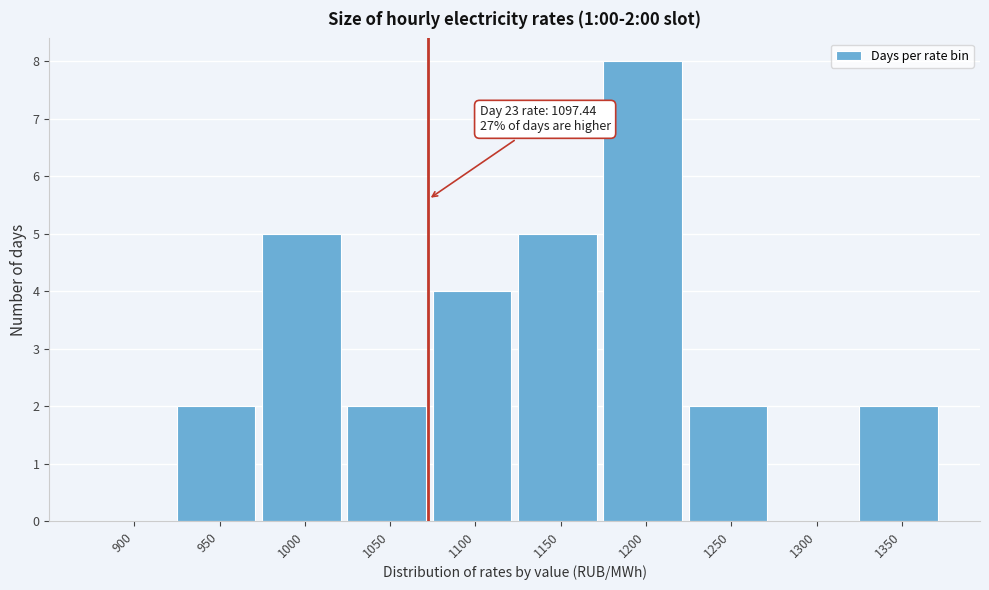

Reading left to right, transcribe all the data shown in this chart.

900=0	950=2	1000=5	1050=2	1100=4	1150=5	1200=8	1250=2	1300=0	1350=2